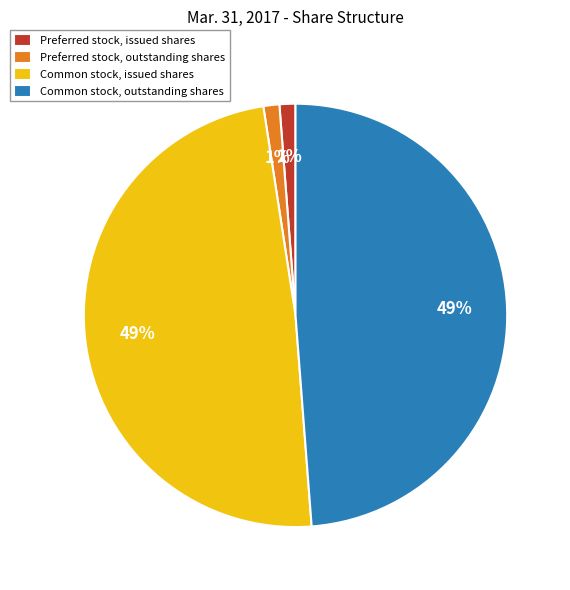

Does Common stock, outstanding shares represent more than half of the total?

No